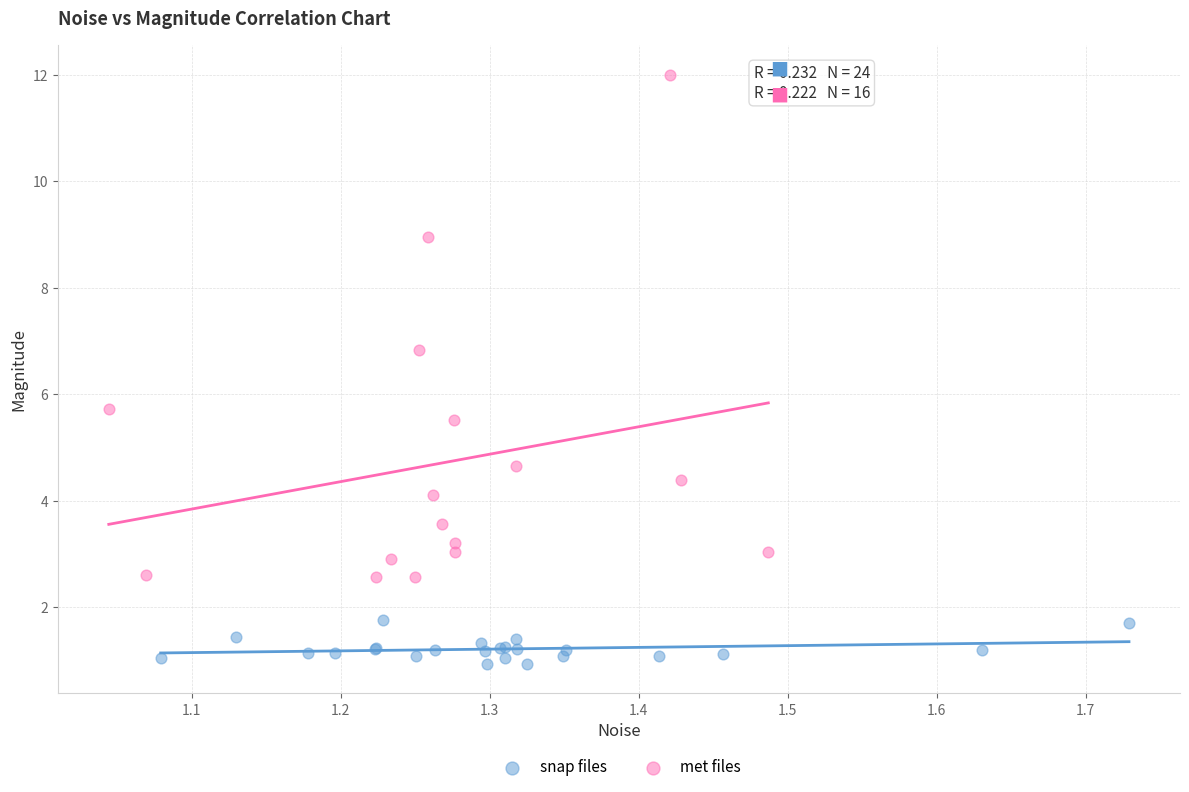

What are all the series names shown in the legend?

snap files, met files